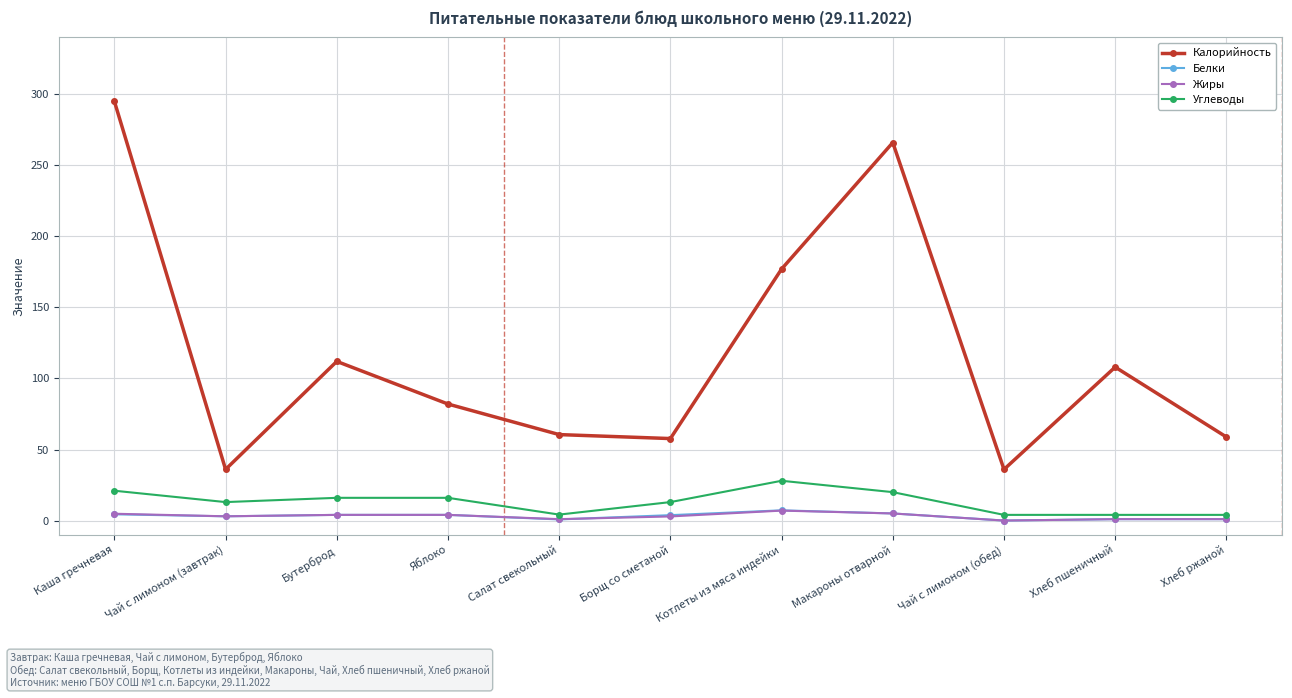

What is the sum of the Жиры values at Макароны отварной and Салат свекольный?

6.0